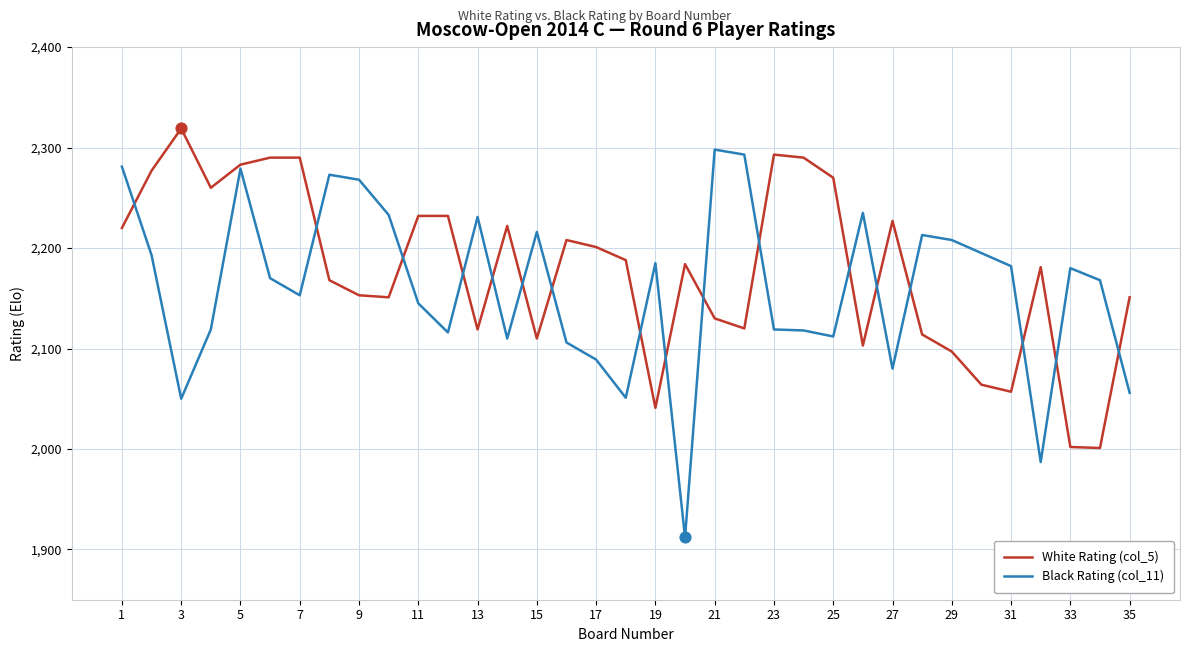

Which series has the largest range (max minus min)?

Black Rating (col_11)